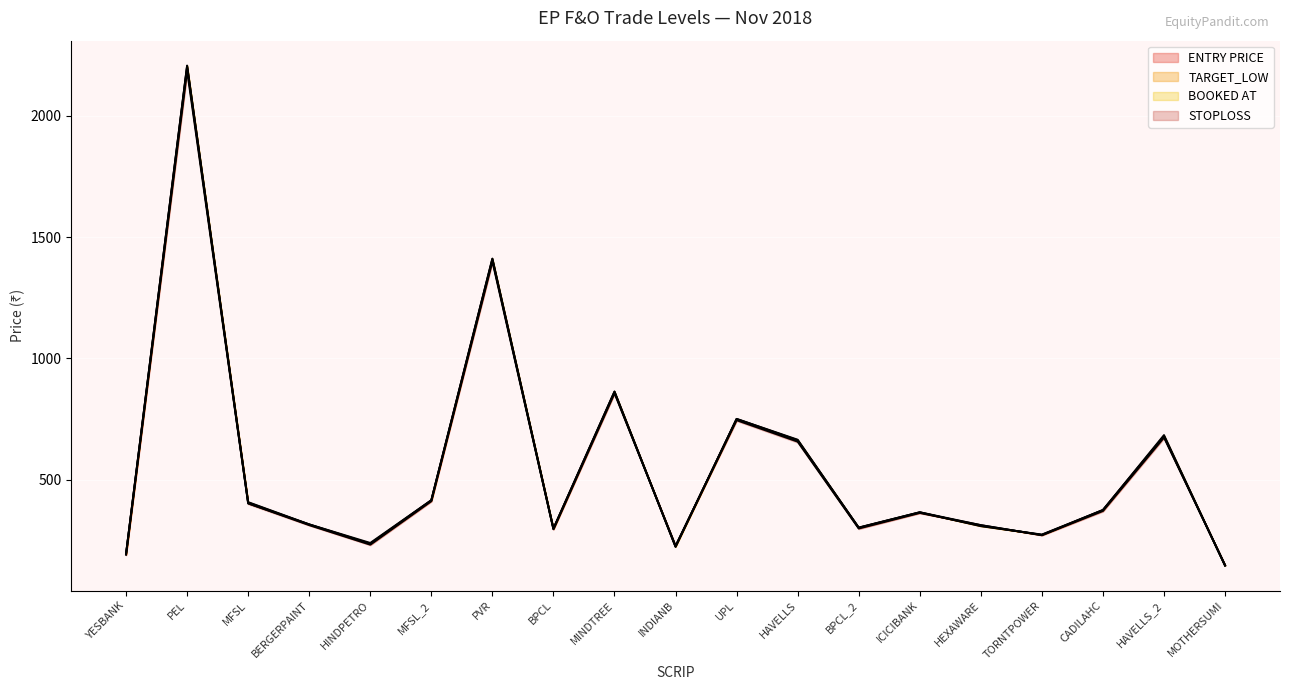

What is the difference between the second highest and minimum values in the TARGET_LOW series?

1265.0